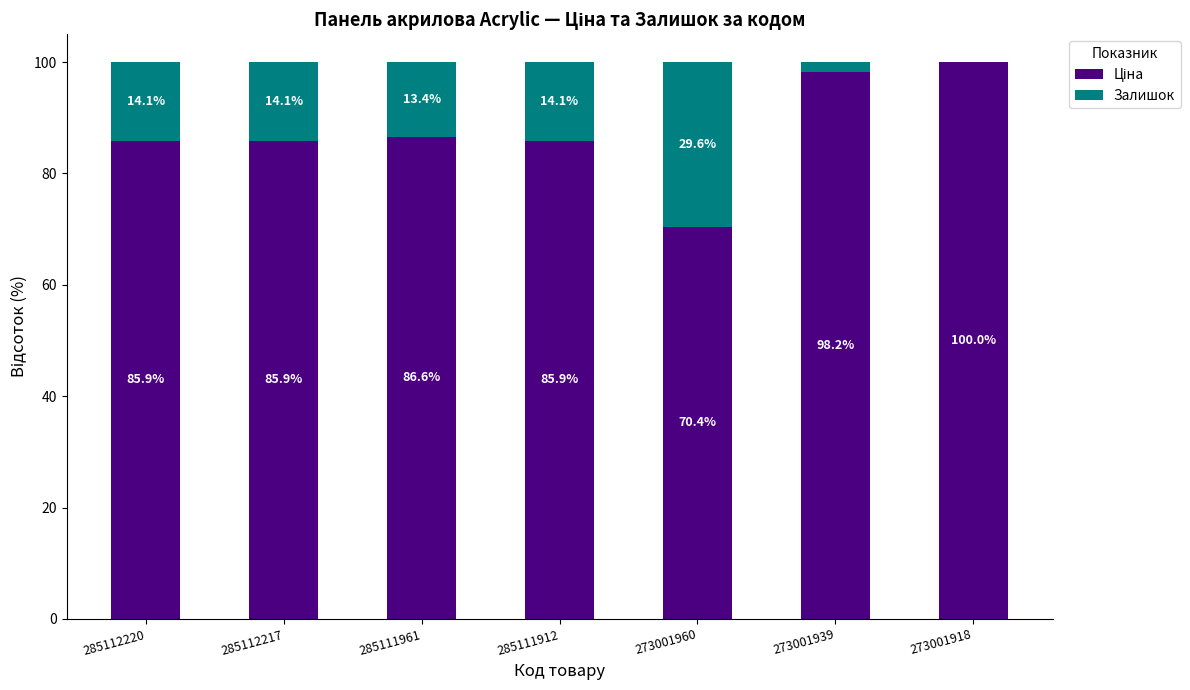

What is the total value across all series at 285112220?

100.0